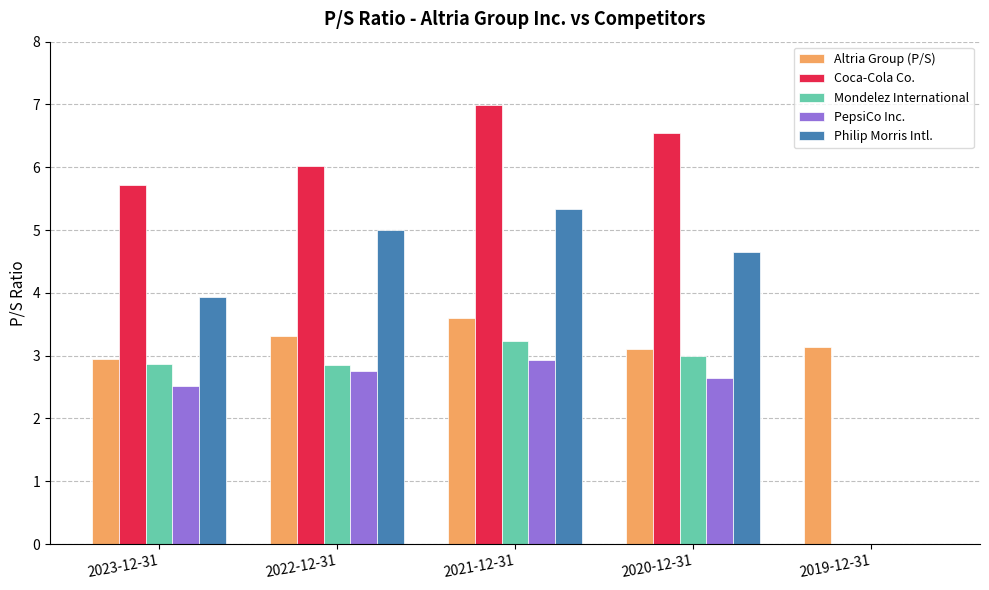

What is the highest value of the PepsiCo Inc. series?

2.9